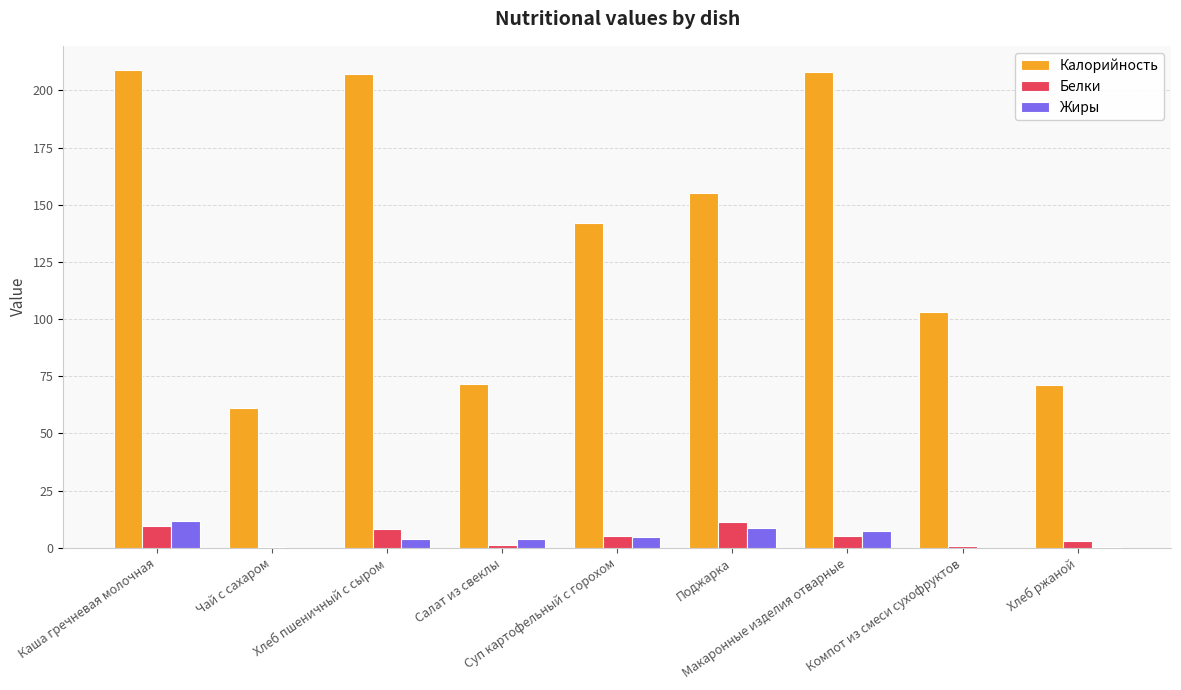

What is the highest value of the Жиры series?

11.5